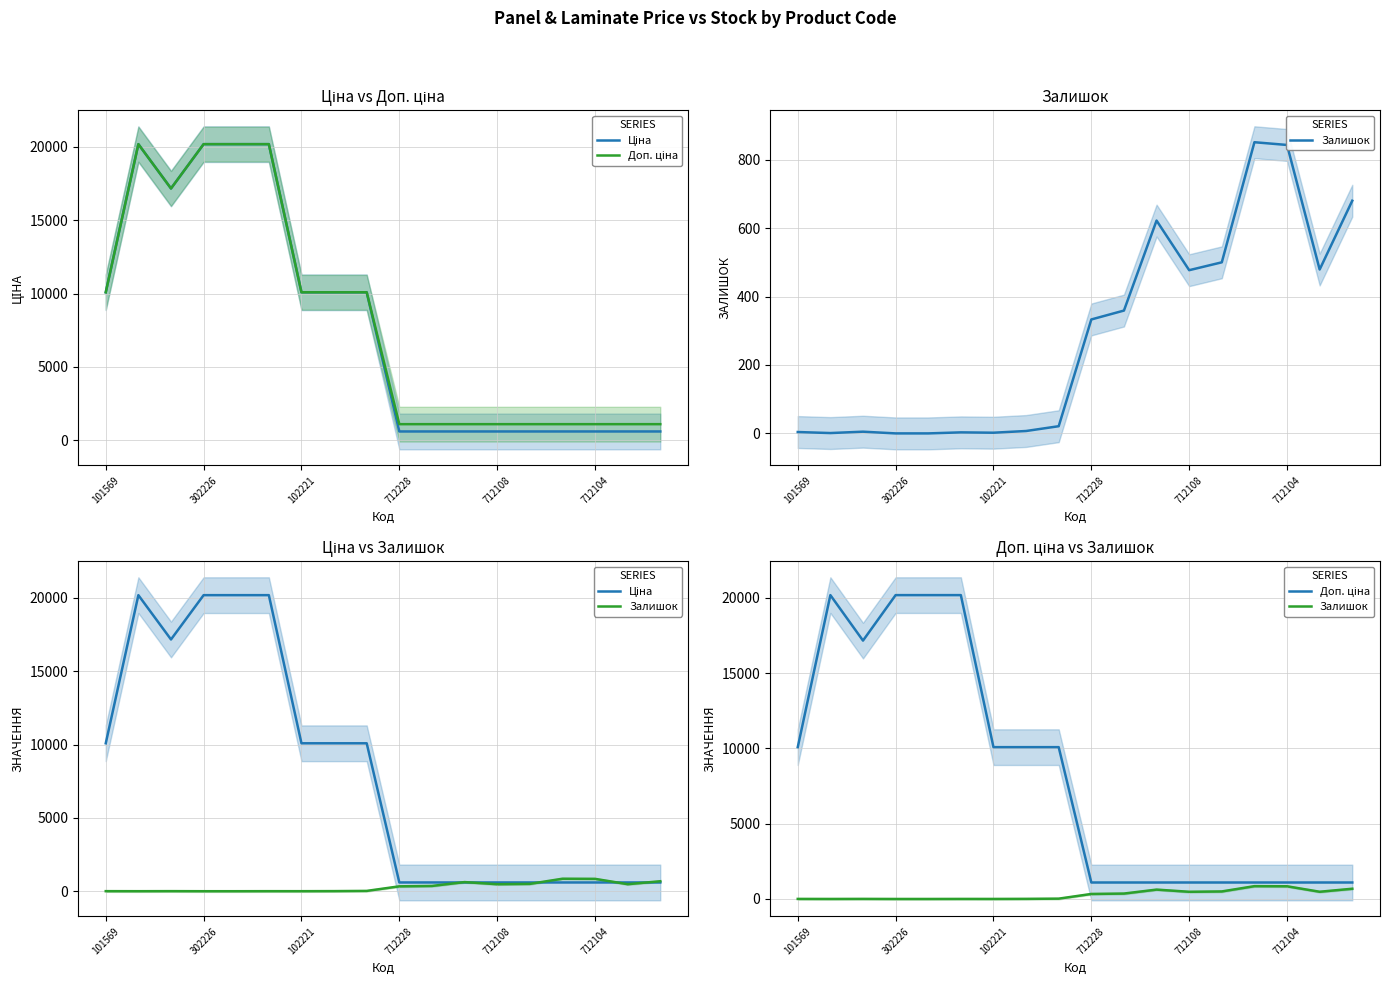

At which label does Доп. ціна reach its peak?

302226